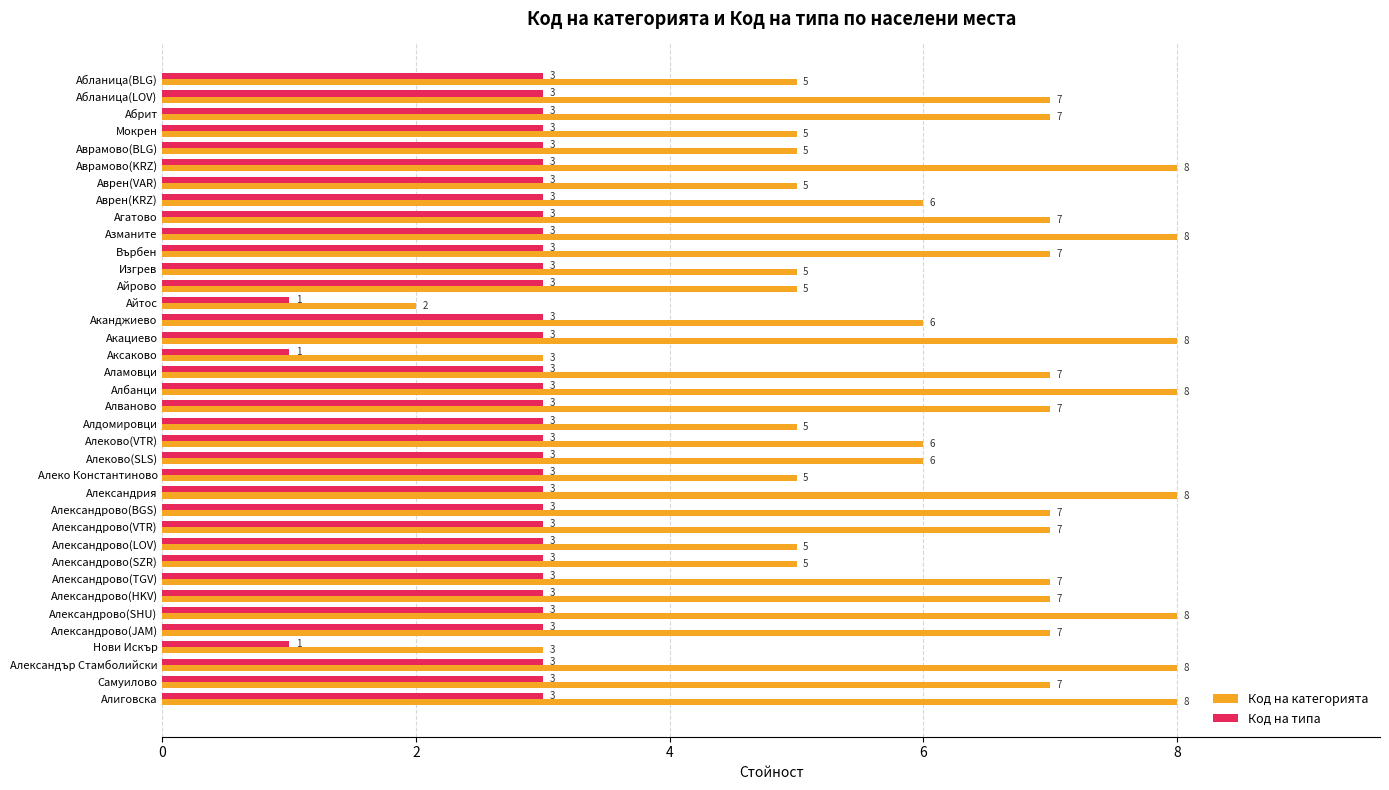

Which series has the largest range (max minus min)?

Код на категорията